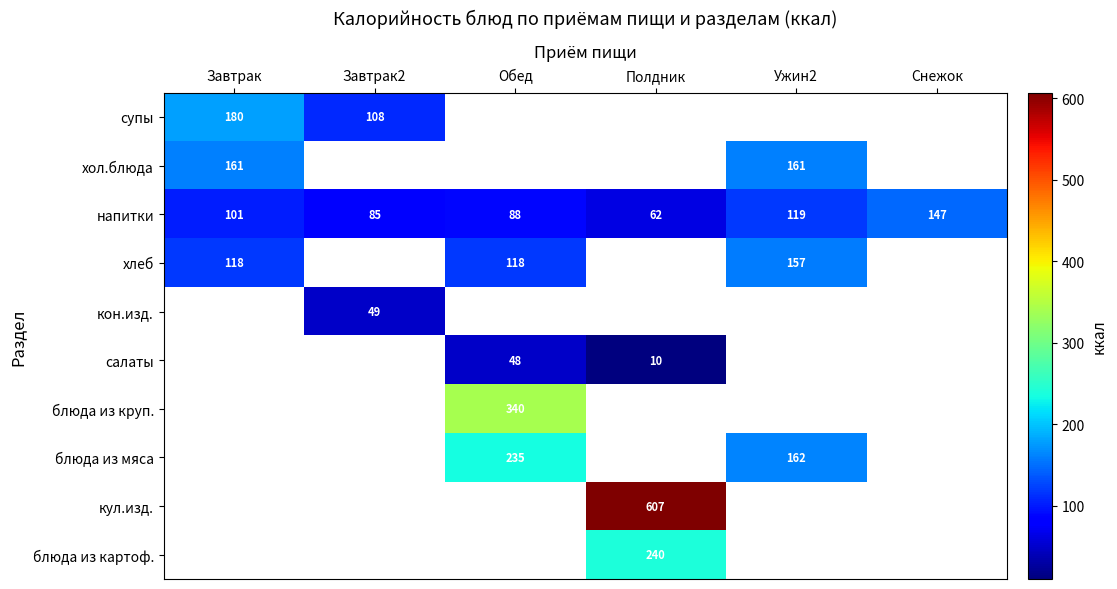

Is it true that хол.блюда equals 161 at Ужин2?

True